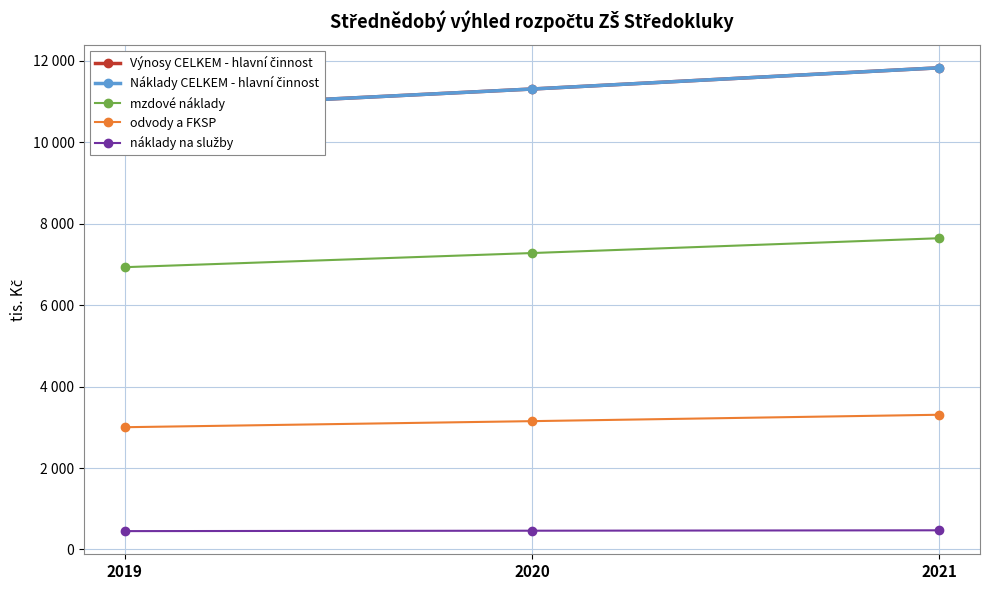

List the series in order of their peak value, lowest first.

náklady na služby, odvody a FKSP, mzdové náklady, Výnosy CELKEM - hlavní činnost, Náklady CELKEM - hlavní činnost